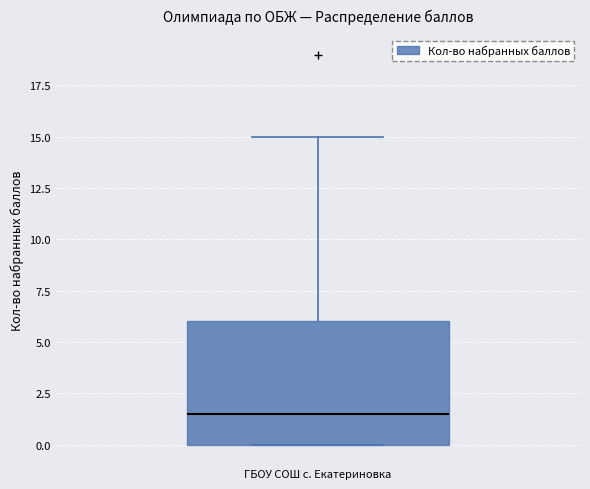

Read this box plot against the y-axis: the position of the median line, the range covered by the box, and the ends of both whiskers. The values are not printed on the chart, so give them approximately, as read against the axis.

median 1.5, box 0.0 to 6.0, whiskers 0.0 to 15.0